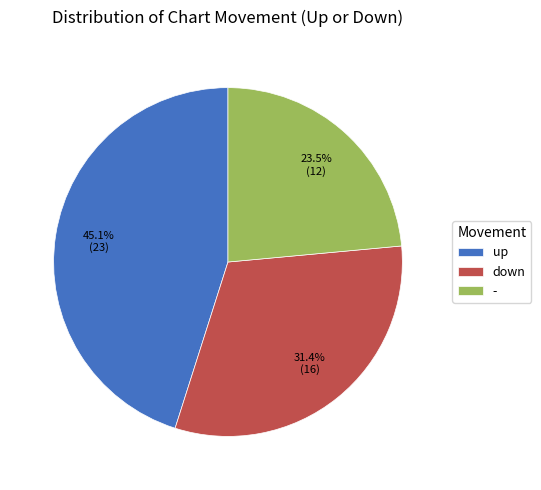

What portion of the pie excludes down?

68.6%